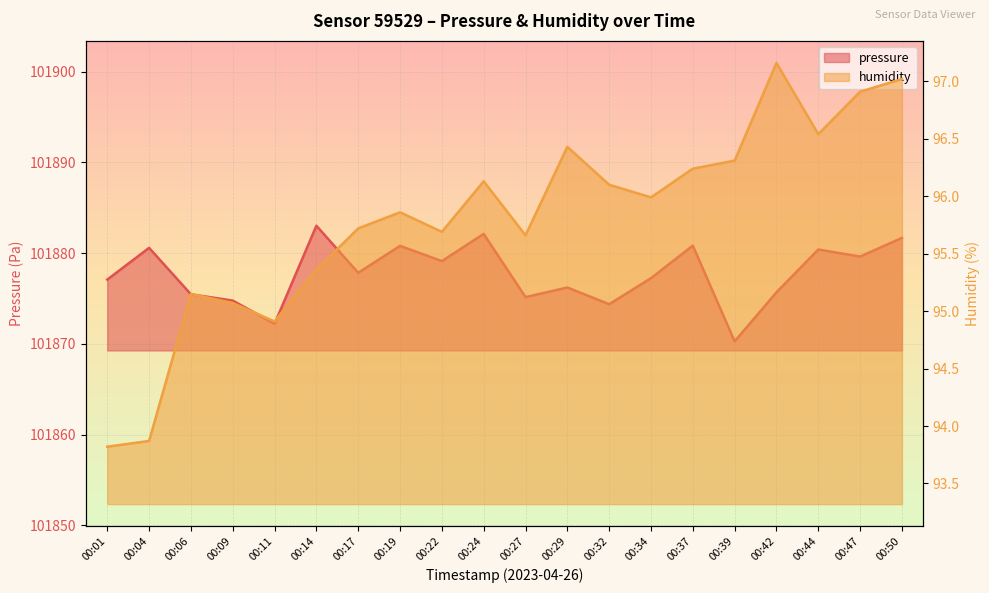

What is the approximate value of humidity at 00:19?

95.9